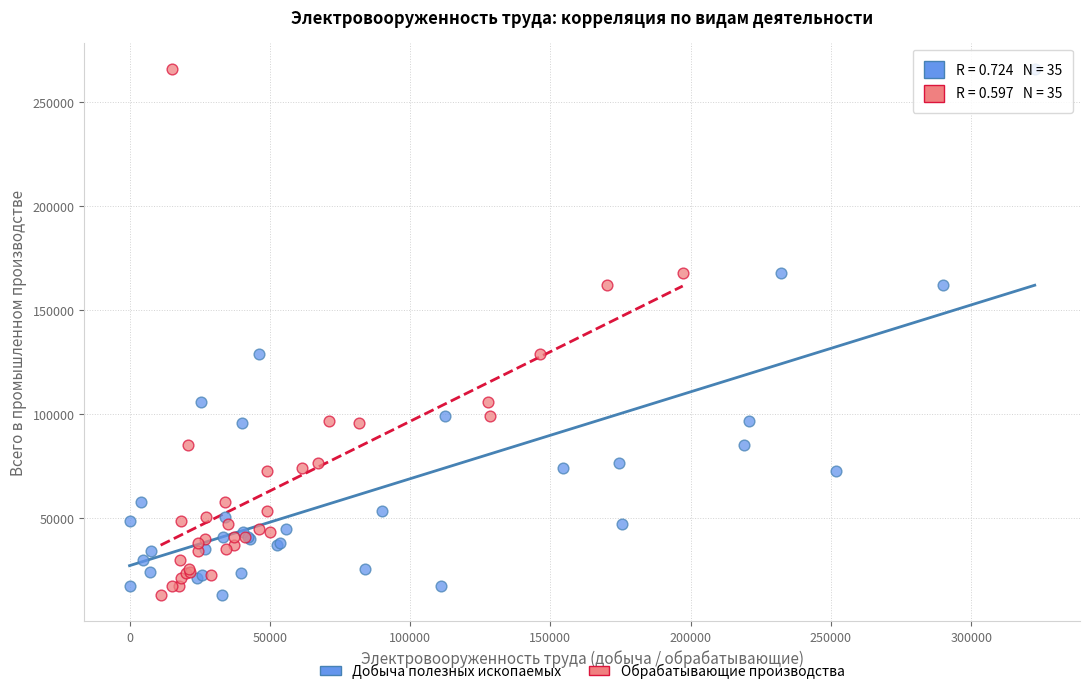

What are all the series names shown in the legend?

Добыча полезных ископаемых, Обрабатывающие производства